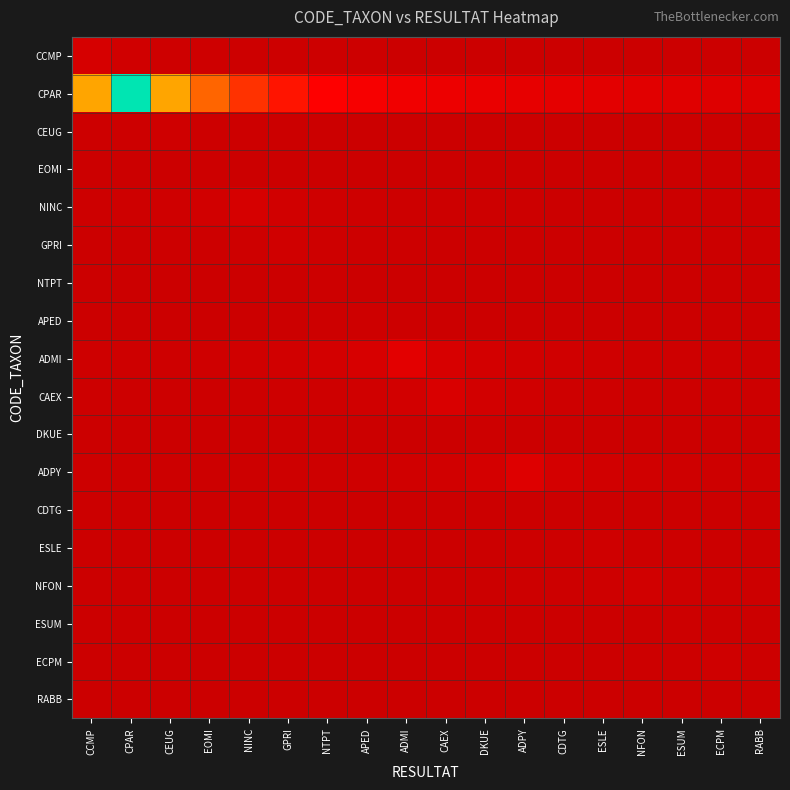

Reading left to right, extract all data points from this chart.

CCMP: CCMP=10.0	CPAR=5.0	CEUG=3.3	EOMI=2.5	NINC=2.0	GPRI=1.7	NTPT=1.4	APED=1.2	ADMI=1.1	CAEX=1.0	DKUE=0.9	ADPY=0.8	CDTG=0.8	ESLE=0.7	NFON=0.7	ESUM=0.6	ECPM=0.6	RABB=0.6
CPAR: CCMP=148.0	CPAR=296.0	CEUG=148.0	EOMI=98.7	NINC=74.0	GPRI=59.2	NTPT=49.3	APED=42.3	ADMI=37.0	CAEX=32.9	DKUE=29.6	ADPY=26.9	CDTG=24.7	ESLE=22.8	NFON=21.1	ESUM=19.7	ECPM=18.5	RABB=17.4
CEUG: CCMP=1.3	CPAR=2.0	CEUG=4.0	EOMI=2.0	NINC=1.3	GPRI=1.0	NTPT=0.8	APED=0.7	ADMI=0.6	CAEX=0.5	DKUE=0.4	ADPY=0.4	CDTG=0.4	ESLE=0.3	NFON=0.3	ESUM=0.3	ECPM=0.3	RABB=0.2
EOMI: CCMP=0.5	CPAR=0.7	CEUG=1.0	EOMI=2.0	NINC=1.0	GPRI=0.7	NTPT=0.5	APED=0.4	ADMI=0.3	CAEX=0.3	DKUE=0.2	ADPY=0.2	CDTG=0.2	ESLE=0.2	NFON=0.2	ESUM=0.2	ECPM=0.1	RABB=0.1
NINC: CCMP=2.2	CPAR=2.8	CEUG=3.7	EOMI=5.5	NINC=11.0	GPRI=5.5	NTPT=3.7	APED=2.8	ADMI=2.2	CAEX=1.8	DKUE=1.6	ADPY=1.4	CDTG=1.2	ESLE=1.1	NFON=1.0	ESUM=0.9	ECPM=0.8	RABB=0.8
GPRI: CCMP=0.8	CPAR=1.0	CEUG=1.2	EOMI=1.7	NINC=2.5	GPRI=5.0	NTPT=2.5	APED=1.7	ADMI=1.2	CAEX=1.0	DKUE=0.8	ADPY=0.7	CDTG=0.6	ESLE=0.6	NFON=0.5	ESUM=0.5	ECPM=0.4	RABB=0.4
NTPT: CCMP=0.3	CPAR=0.3	CEUG=0.4	EOMI=0.5	NINC=0.7	GPRI=1.0	NTPT=2.0	APED=1.0	ADMI=0.7	CAEX=0.5	DKUE=0.4	ADPY=0.3	CDTG=0.3	ESLE=0.2	NFON=0.2	ESUM=0.2	ECPM=0.2	RABB=0.2
APED: CCMP=0.4	CPAR=0.4	CEUG=0.5	EOMI=0.6	NINC=0.8	GPRI=1.0	NTPT=1.5	APED=3.0	ADMI=1.5	CAEX=1.0	DKUE=0.8	ADPY=0.6	CDTG=0.5	ESLE=0.4	NFON=0.4	ESUM=0.3	ECPM=0.3	RABB=0.3
ADMI: CCMP=2.6	CPAR=2.9	CEUG=3.3	EOMI=3.8	NINC=4.6	GPRI=5.8	NTPT=7.7	APED=11.5	ADMI=23.0	CAEX=11.5	DKUE=7.7	ADPY=5.8	CDTG=4.6	ESLE=3.8	NFON=3.3	ESUM=2.9	ECPM=2.6	RABB=2.3
CAEX: CCMP=1.3	CPAR=1.4	CEUG=1.6	EOMI=1.9	NINC=2.2	GPRI=2.6	NTPT=3.2	APED=4.3	ADMI=6.5	CAEX=13.0	DKUE=6.5	ADPY=4.3	CDTG=3.2	ESLE=2.6	NFON=2.2	ESUM=1.9	ECPM=1.6	RABB=1.4
DKUE: CCMP=0.2	CPAR=0.2	CEUG=0.2	EOMI=0.2	NINC=0.3	GPRI=0.3	NTPT=0.4	APED=0.5	ADMI=0.7	CAEX=1.0	DKUE=2.0	ADPY=1.0	CDTG=0.7	ESLE=0.5	NFON=0.4	ESUM=0.3	ECPM=0.3	RABB=0.2
ADPY: CCMP=1.5	CPAR=1.6	CEUG=1.8	EOMI=2.0	NINC=2.2	GPRI=2.6	NTPT=3.0	APED=3.6	ADMI=4.5	CAEX=6.0	DKUE=9.0	ADPY=18.0	CDTG=9.0	ESLE=6.0	NFON=4.5	ESUM=3.6	ECPM=3.0	RABB=2.6
CDTG: CCMP=0.1	CPAR=0.1	CEUG=0.1	EOMI=0.1	NINC=0.1	GPRI=0.1	NTPT=0.1	APED=0.2	ADMI=0.2	CAEX=0.2	DKUE=0.3	ADPY=0.5	CDTG=1.0	ESLE=0.5	NFON=0.3	ESUM=0.2	ECPM=0.2	RABB=0.2
ESLE: CCMP=0.3	CPAR=0.3	CEUG=0.3	EOMI=0.4	NINC=0.4	GPRI=0.4	NTPT=0.5	APED=0.6	ADMI=0.7	CAEX=0.8	DKUE=1.0	ADPY=1.3	CDTG=2.0	ESLE=4.0	NFON=2.0	ESUM=1.3	ECPM=1.0	RABB=0.8
NFON: CCMP=0.4	CPAR=0.4	CEUG=0.5	EOMI=0.5	NINC=0.5	GPRI=0.6	NTPT=0.7	APED=0.8	ADMI=0.9	CAEX=1.0	DKUE=1.2	ADPY=1.5	CDTG=2.0	ESLE=3.0	NFON=6.0	ESUM=3.0	ECPM=2.0	RABB=1.5
ESUM: CCMP=0.1	CPAR=0.1	CEUG=0.1	EOMI=0.2	NINC=0.2	GPRI=0.2	NTPT=0.2	APED=0.2	ADMI=0.2	CAEX=0.3	DKUE=0.3	ADPY=0.4	CDTG=0.5	ESLE=0.7	NFON=1.0	ESUM=2.0	ECPM=1.0	RABB=0.7
ECPM: CCMP=0.2	CPAR=0.2	CEUG=0.3	EOMI=0.3	NINC=0.3	GPRI=0.3	NTPT=0.4	APED=0.4	ADMI=0.4	CAEX=0.5	DKUE=0.6	ADPY=0.7	CDTG=0.8	ESLE=1.0	NFON=1.3	ESUM=2.0	ECPM=4.0	RABB=2.0
RABB: CCMP=0.1	CPAR=0.1	CEUG=0.1	EOMI=0.1	NINC=0.1	GPRI=0.2	NTPT=0.2	APED=0.2	ADMI=0.2	CAEX=0.2	DKUE=0.2	ADPY=0.3	CDTG=0.3	ESLE=0.4	NFON=0.5	ESUM=0.7	ECPM=1.0	RABB=2.0